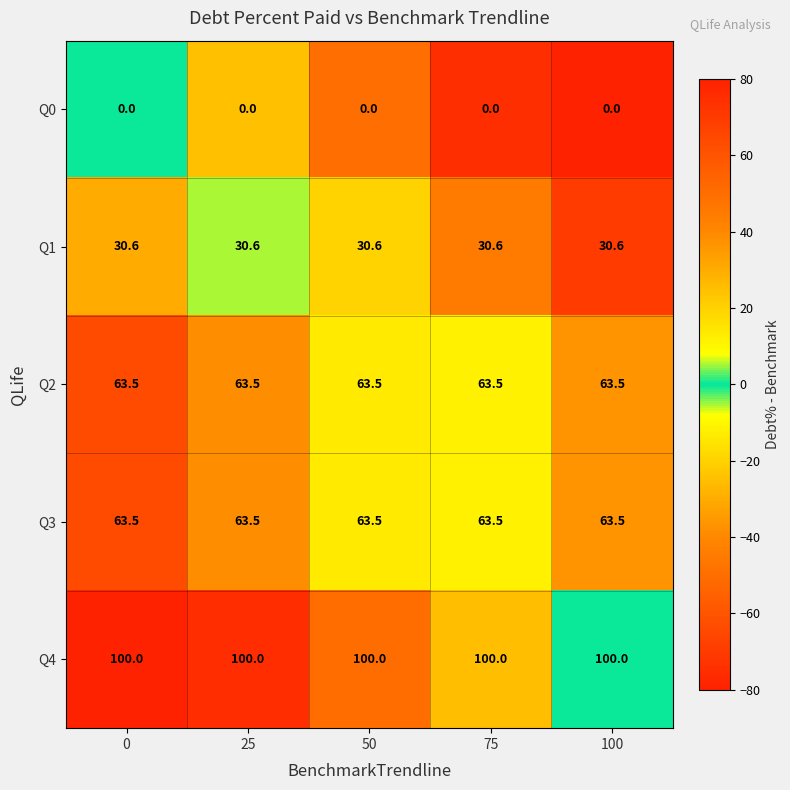

What is the spread (max minus min) of values at 75?

100.0